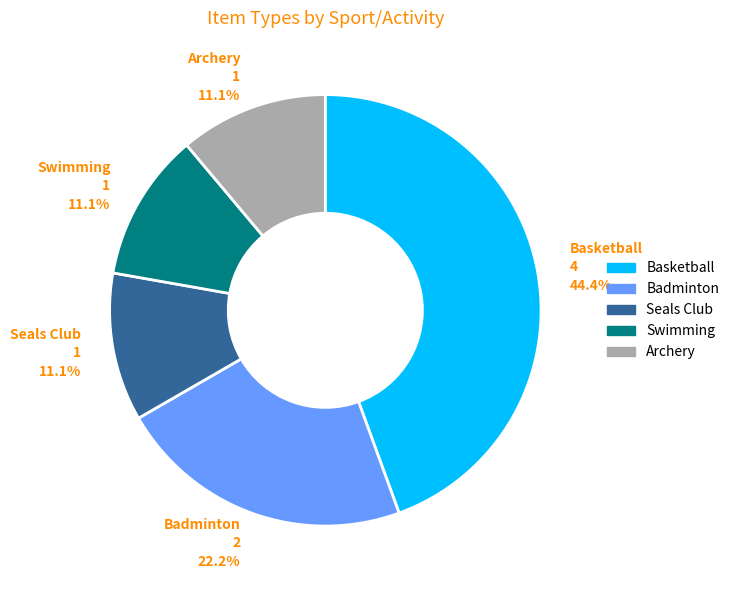

Is the sum of Badminton and Swimming greater than half?

No